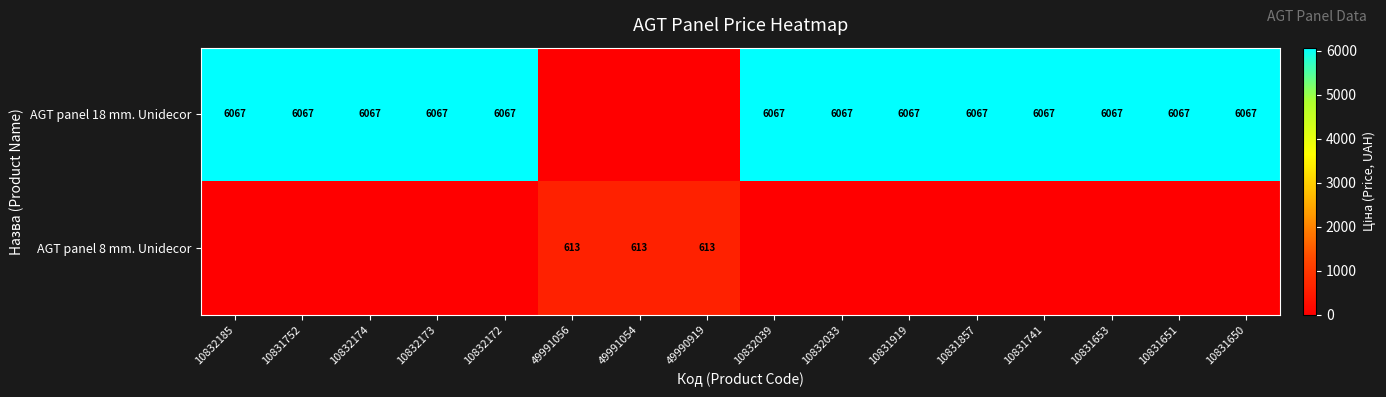

The AGT panel 18 mm. Unidecor series shows 8228 at 10832174. True or false?

False